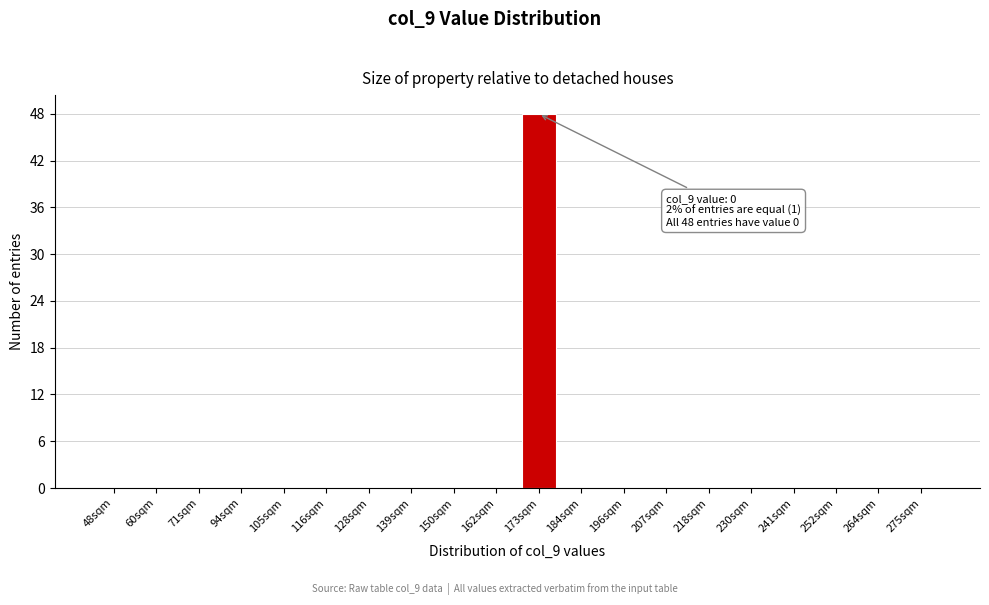

Reading left to right, transcribe all the data shown in this chart.

48sqm=0	60sqm=0	71sqm=0	94sqm=0	105sqm=0	116sqm=0	128sqm=0	139sqm=0	150sqm=0	162sqm=0	173sqm=48	184sqm=0	196sqm=0	207sqm=0	218sqm=0	230sqm=0	241sqm=0	252sqm=0	264sqm=0	275sqm=0